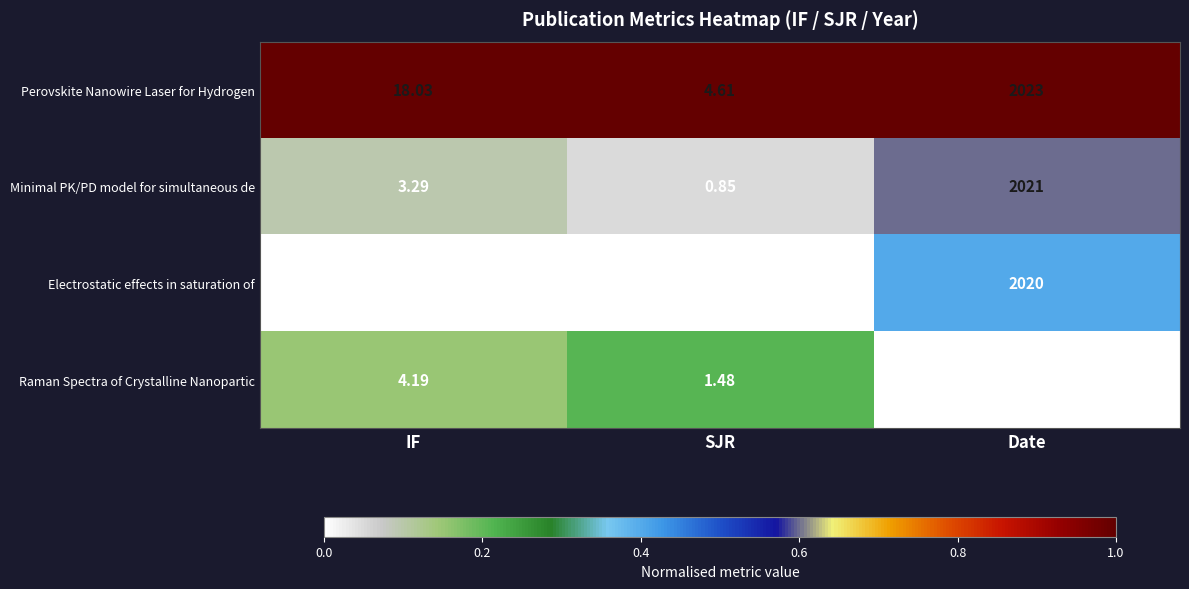

Where is Raman Spectra of Crystalline Nanopartic nearest to the value 1009?

IF